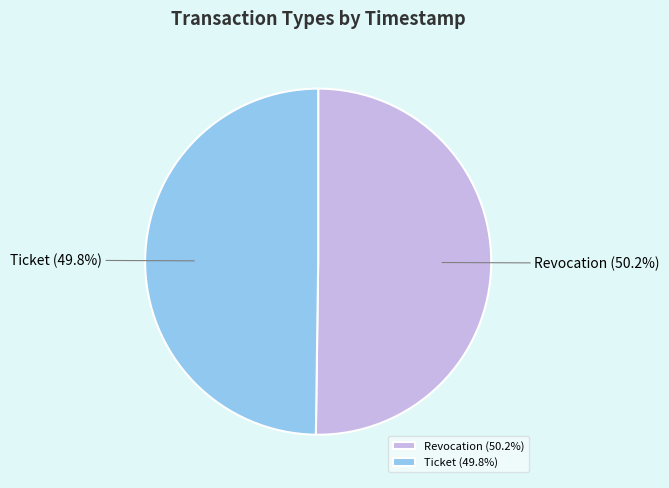

What percentage do Ticket and Revocation together represent?

100.0%